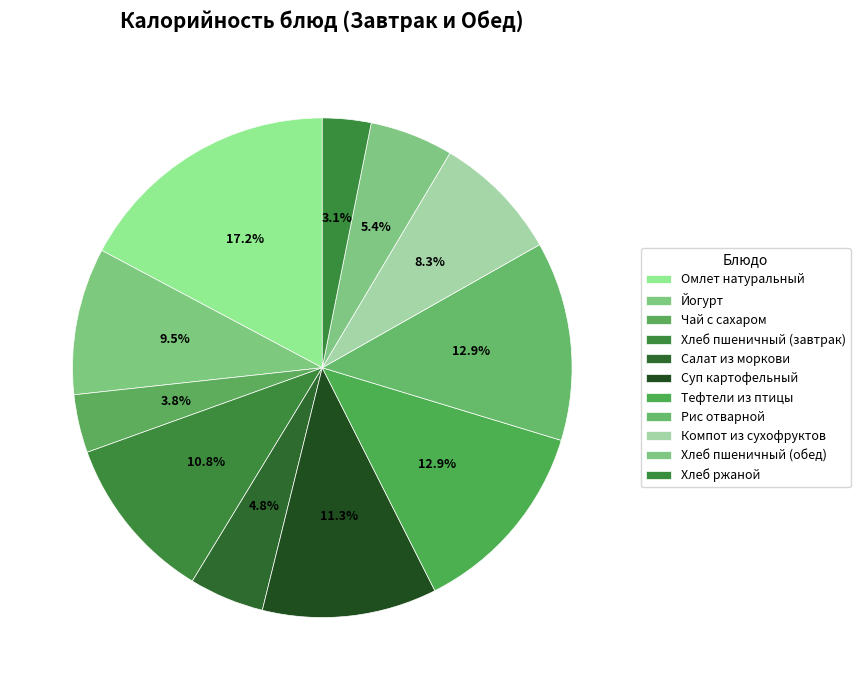

Combined, do Хлеб ржаной and Рис отварной account for over 50%?

No